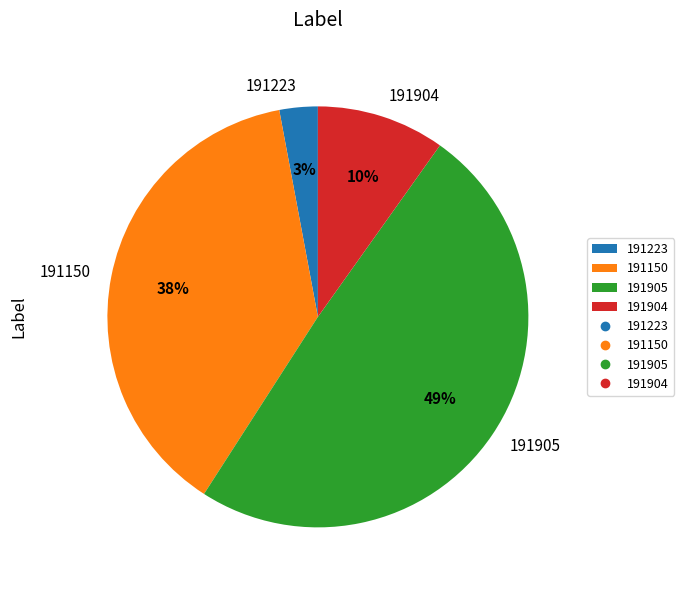

The 191905 slice represents 49% of the pie. True or false?

True